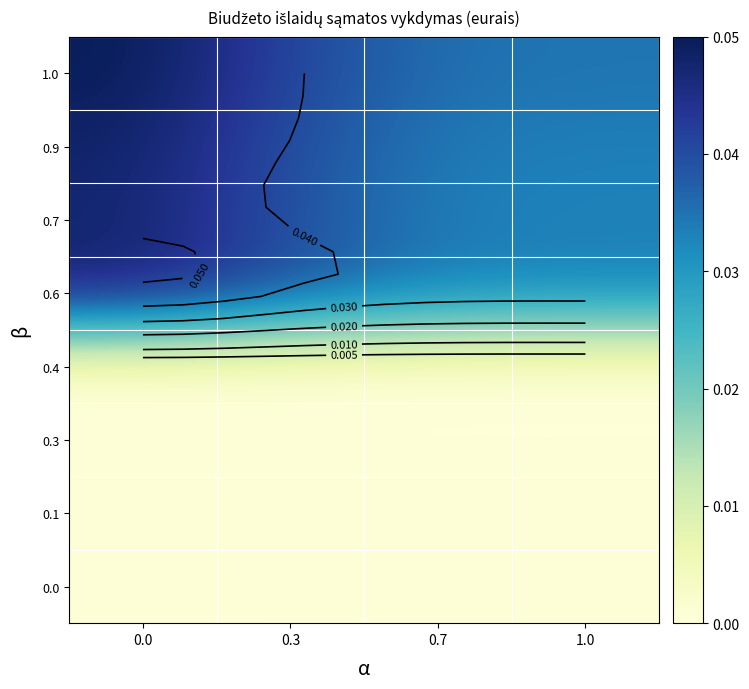

Is it true that 0.9 equals 0.0 at 0.7?

False